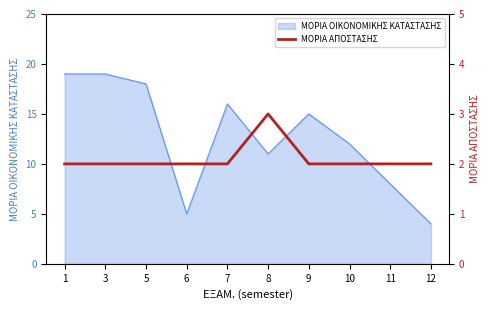

The chart shows a value of 2 at 5. True or false?

True